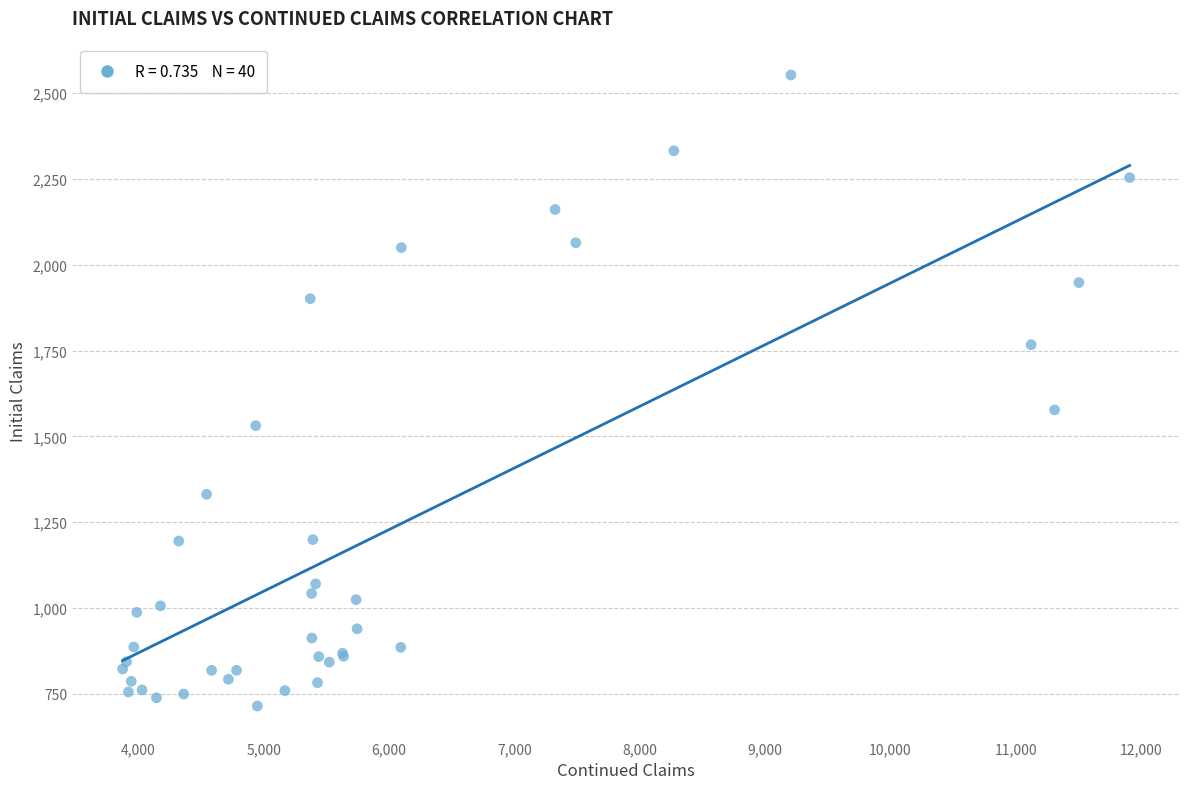

What Y value in the scatter plot is closest to 1633?

1577